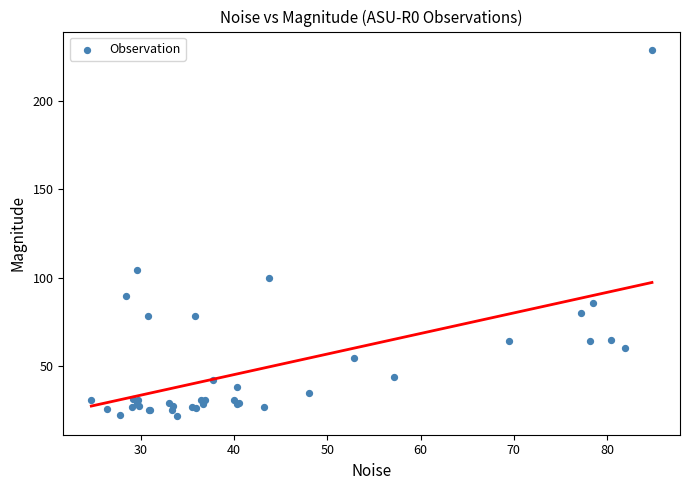

What Y value in the scatter plot is closest to 125?

104.6